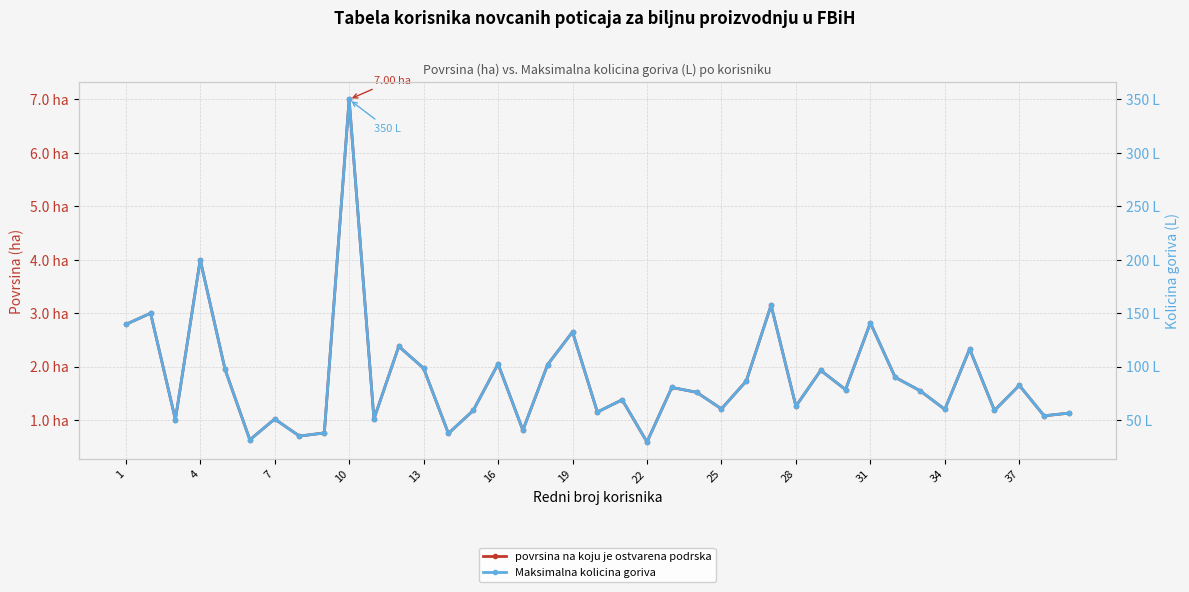

What are all the series names shown in the legend?

povrsina na koju je ostvarena podrska, Maksimalna kolicina goriva